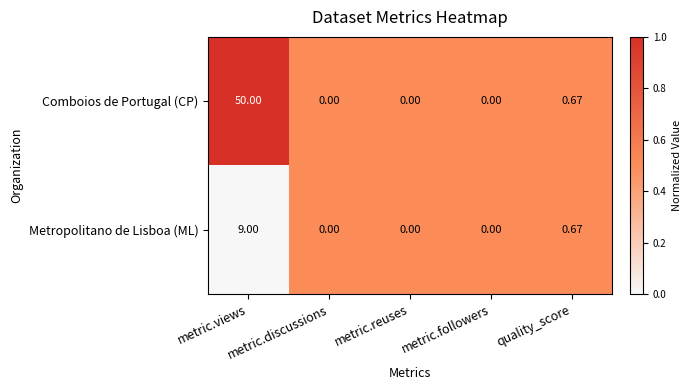

List the series in order of their peak value, highest first.

Comboios de Portugal (CP), Metropolitano de Lisboa (ML)